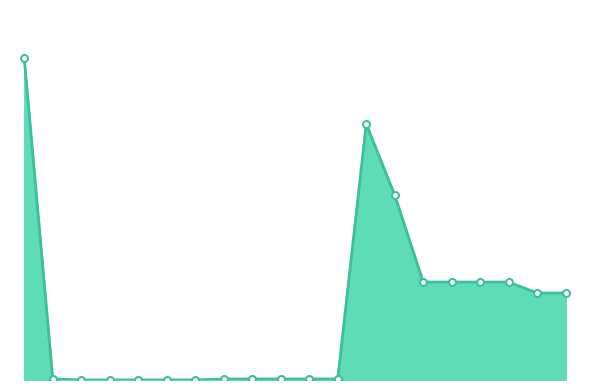

Does the chart display data point markers on the line(s)?

No